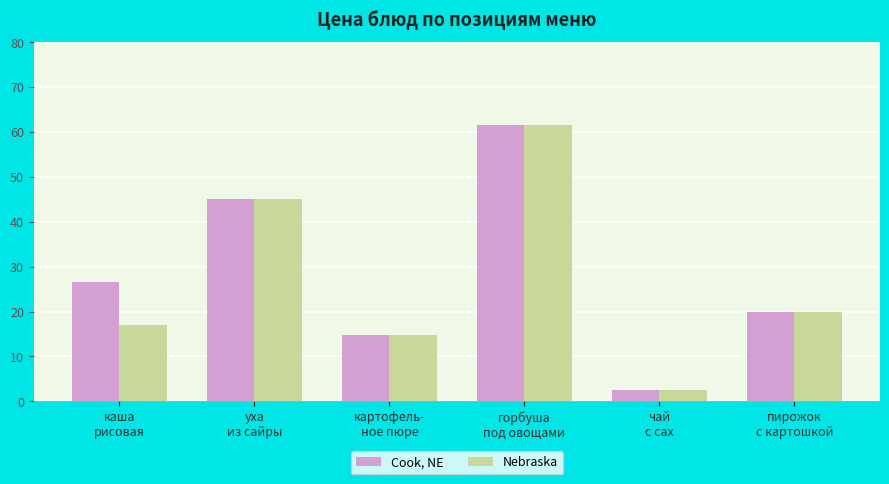

List the series in order of their overall mean, highest first.

Cook, NE, Nebraska